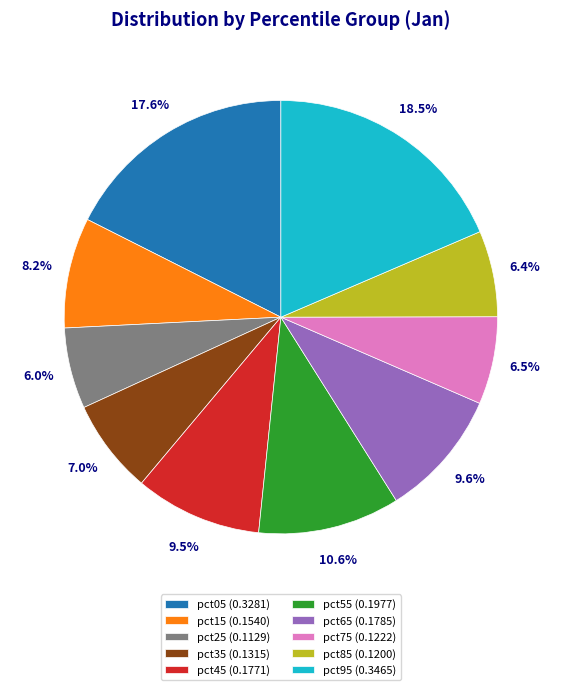

To the nearest percent, what portion does pct85 represent?

6%